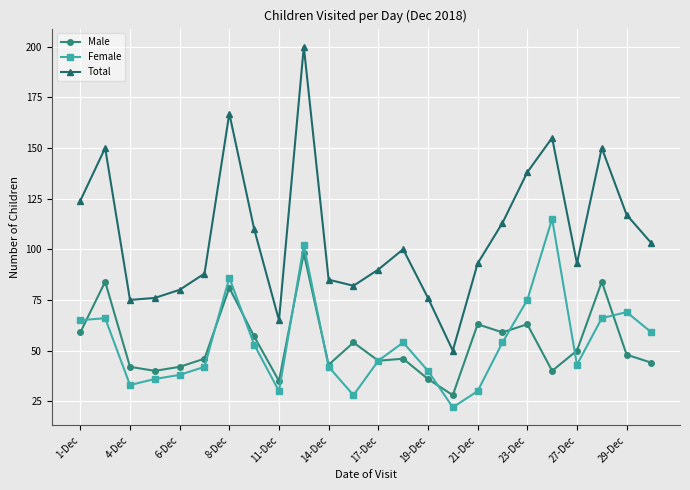

Is this an area chart (filled region under the line)?

No